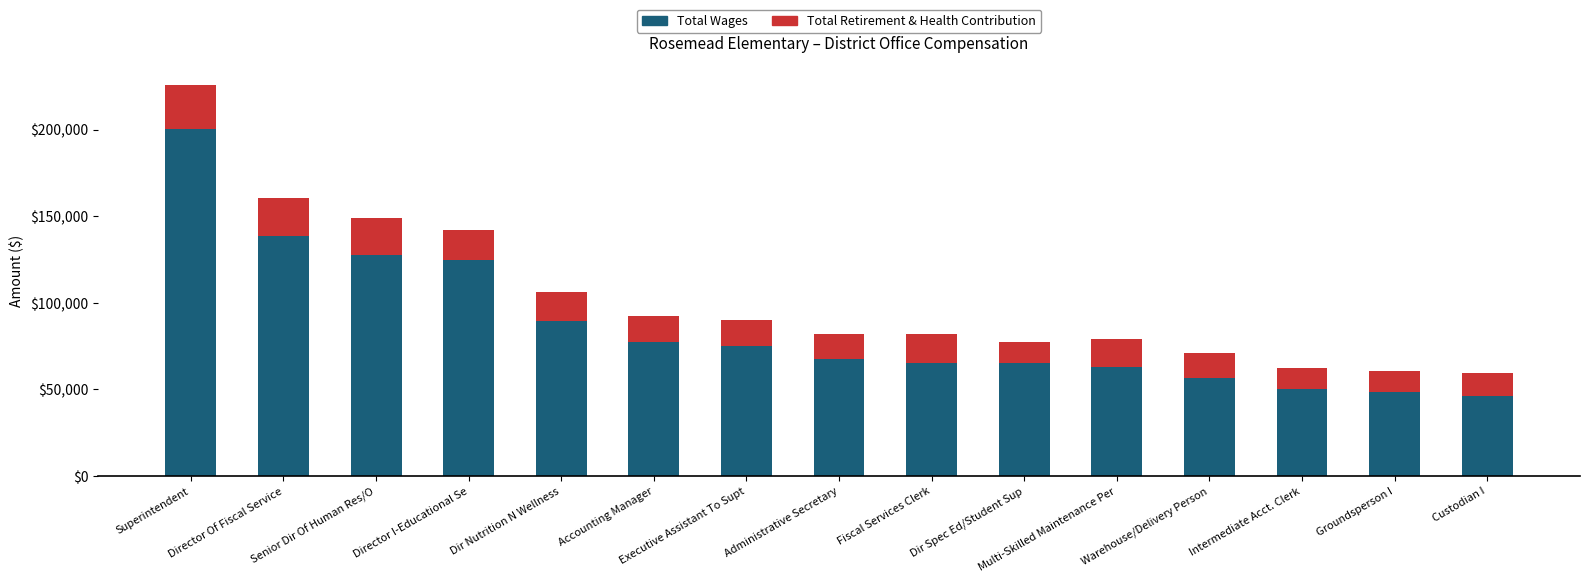

How many distinct data groups are displayed?

2